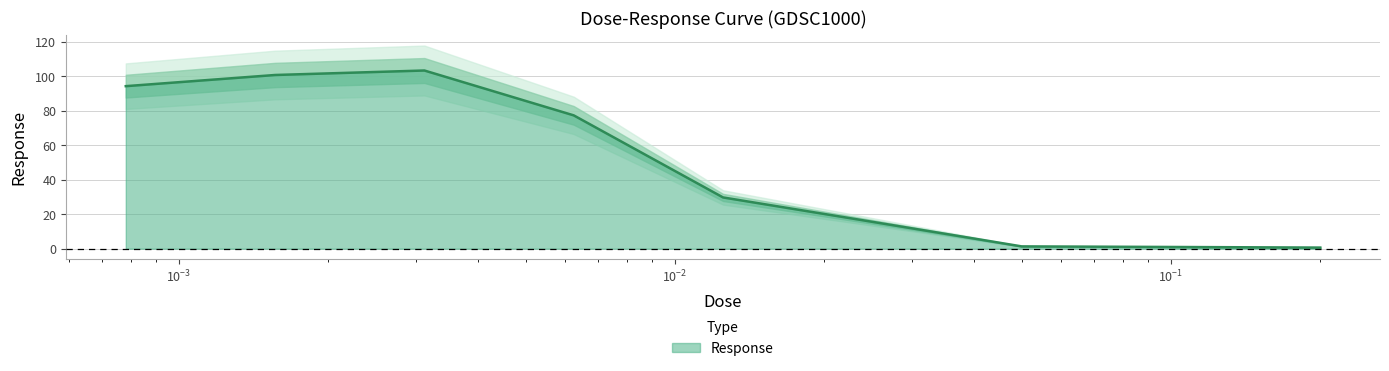

How many values are below 29?

4